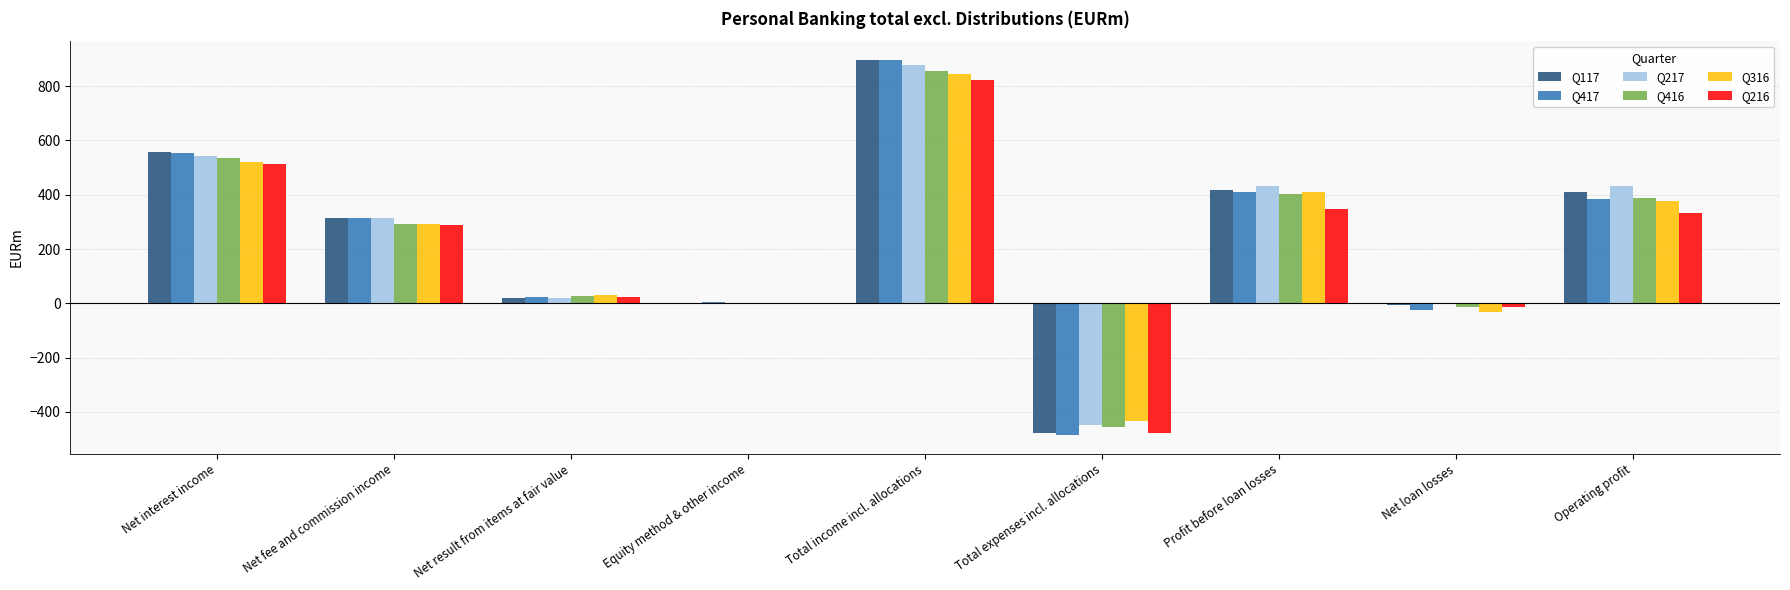

Which series has the largest range (max minus min)?

Q417